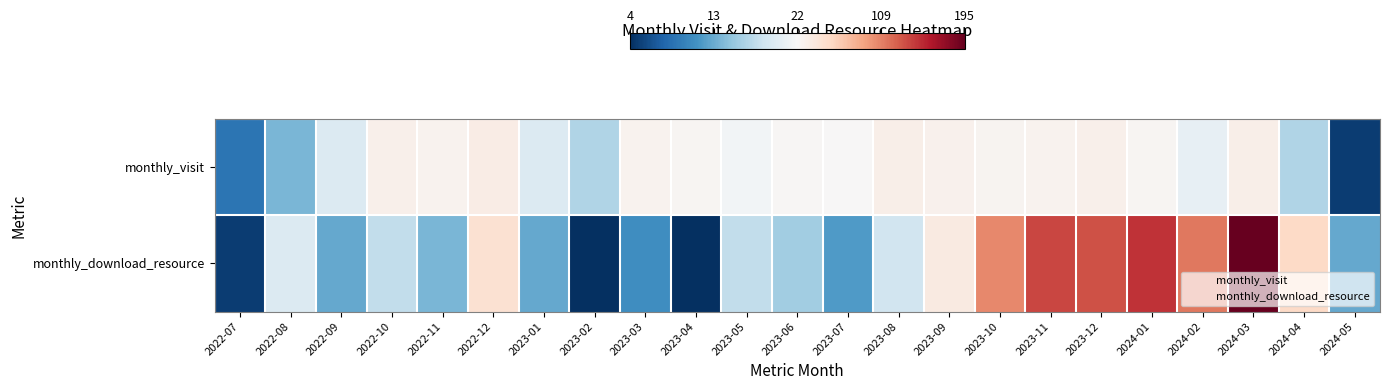

Reading left to right, list all the values displayed in this chart.

monthly_visit: 2022-07=9	2022-08=14	2022-09=20	2022-10=31	2022-11=28	2022-12=35	2023-01=20	2023-02=17	2023-03=28	2023-04=26	2023-05=22	2023-06=25	2023-07=23	2023-08=32	2023-09=30	2023-10=27	2023-11=28	2023-12=31	2024-01=26	2024-02=21	2024-03=32	2024-04=17	2024-05=5
monthly_download_resource: 2022-07=5	2022-08=20	2022-09=13	2022-10=18	2022-11=14	2022-12=49	2023-01=13	2023-02=4	2023-03=11	2023-04=4	2023-05=18	2023-06=16	2023-07=12	2023-08=19	2023-09=38	2023-10=106	2023-11=138	2023-12=132	2024-01=147	2024-02=113	2024-03=195	2024-04=57	2024-05=13